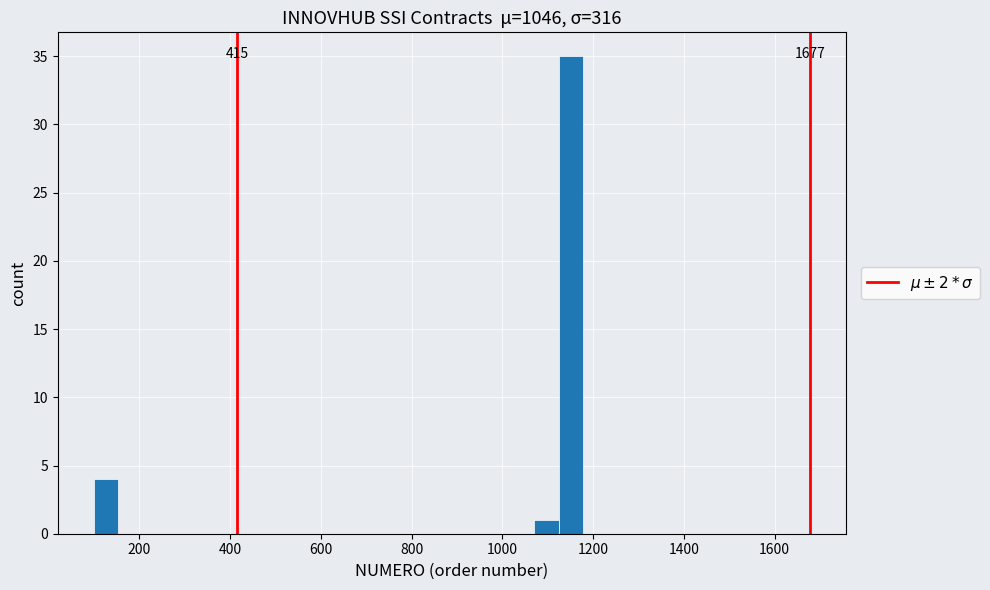

Around what value on the x-axis is the tallest bar? Give the approximate position of its centre, as read against the axis.

1160